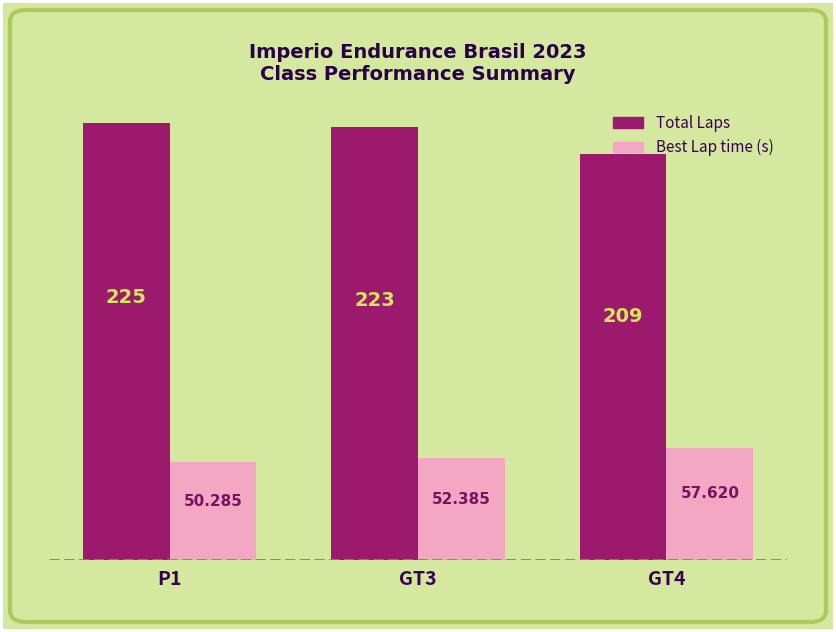

Is the value of Total Laps at GT3 greater than the value of Best Lap time (s) at GT3?

Yes